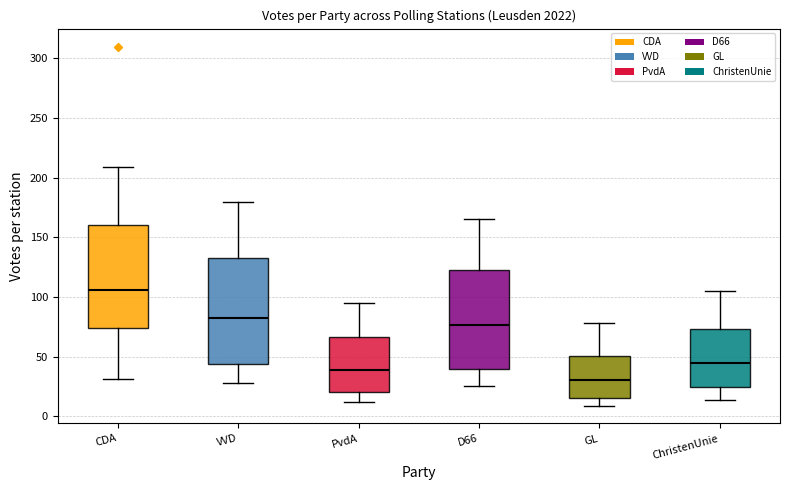

Where does the lower whisker of the box for CDA end on the y-axis? The values are not printed on the chart, so give them approximately, as read against the axis.

30